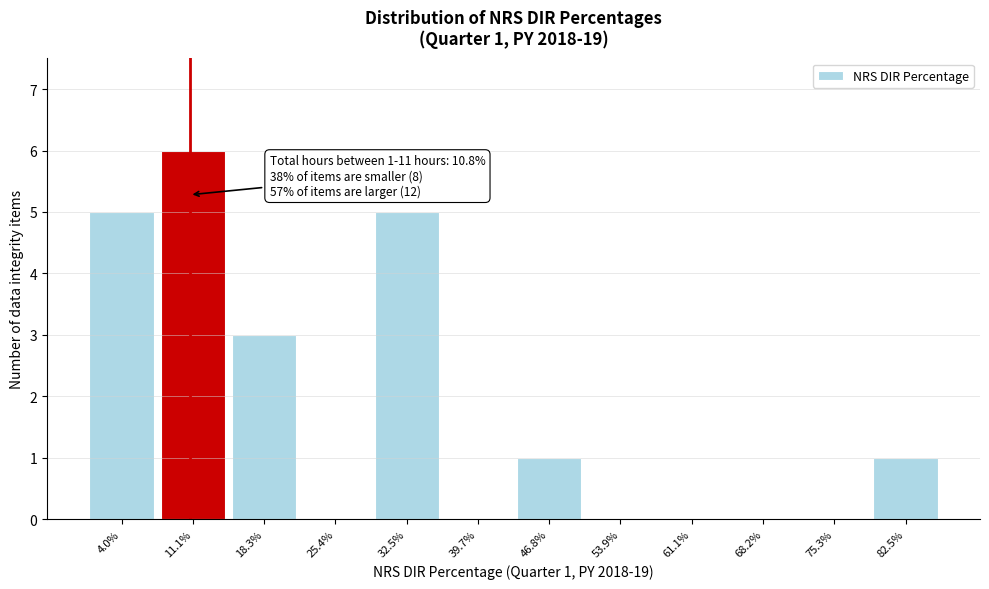

Over which range of the x-axis is the bar tallest?

8 to 15